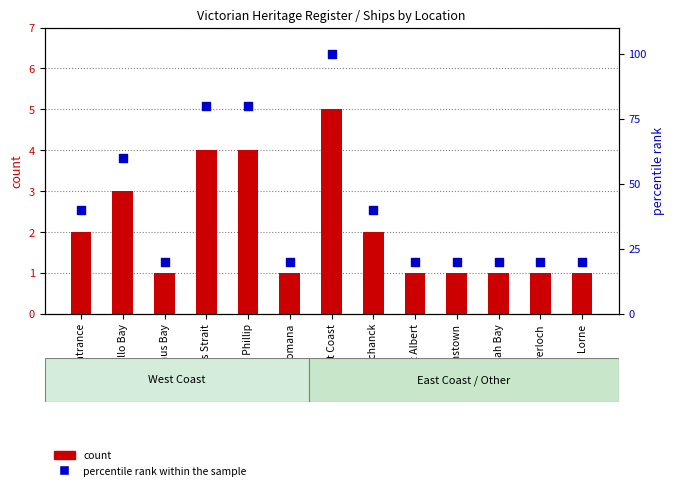

Which series has the largest Y range (max minus min)?

percentile rank within the sample